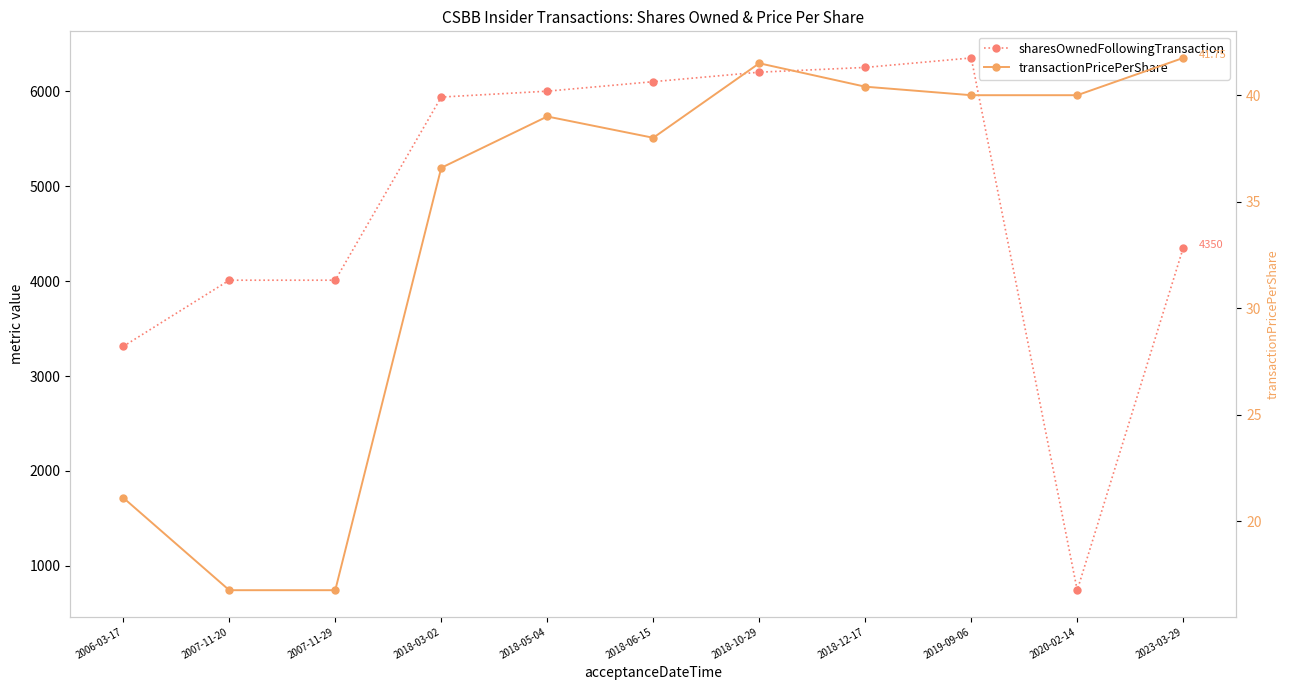

What is the difference between the second highest and minimum values in the transactionPricePerShare series?

24.8